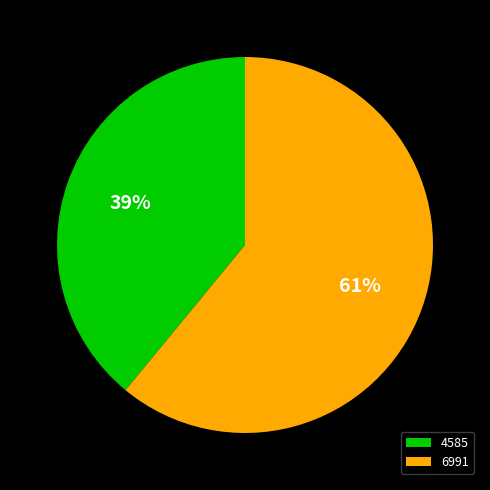

How many slices are in this pie chart?

2